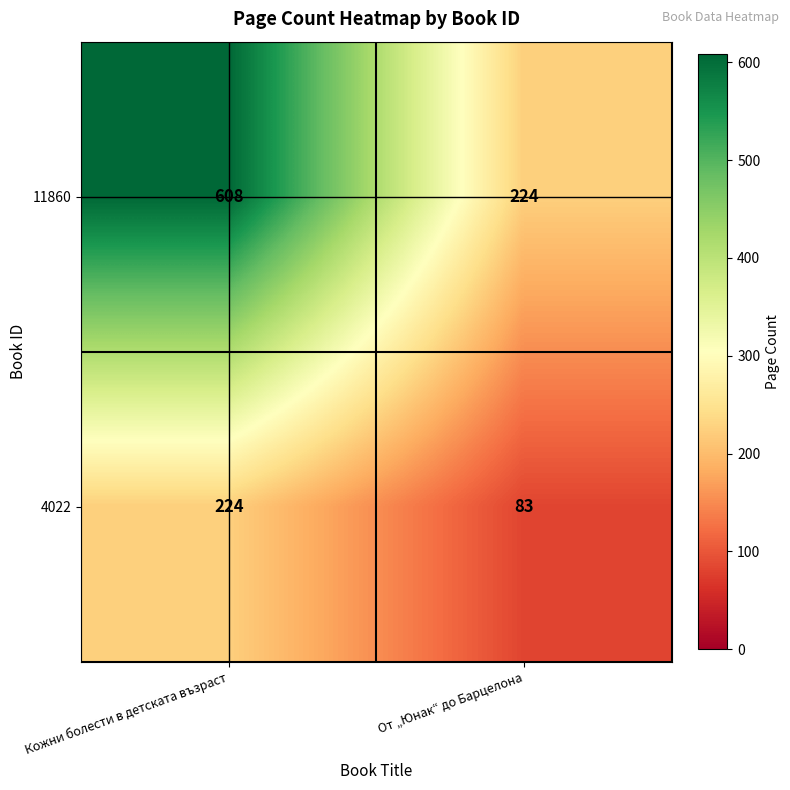

What is the total value across all series at Кожни болести в детската възраст?

832